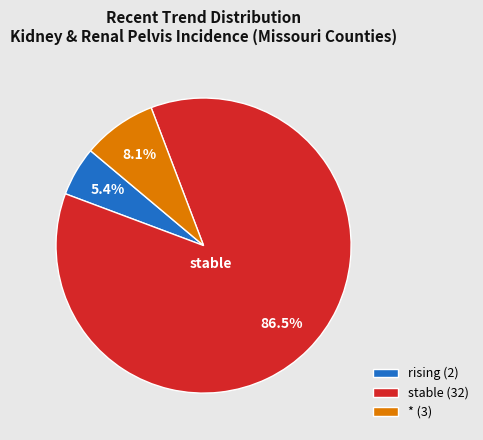

How many slices are in this pie chart?

3